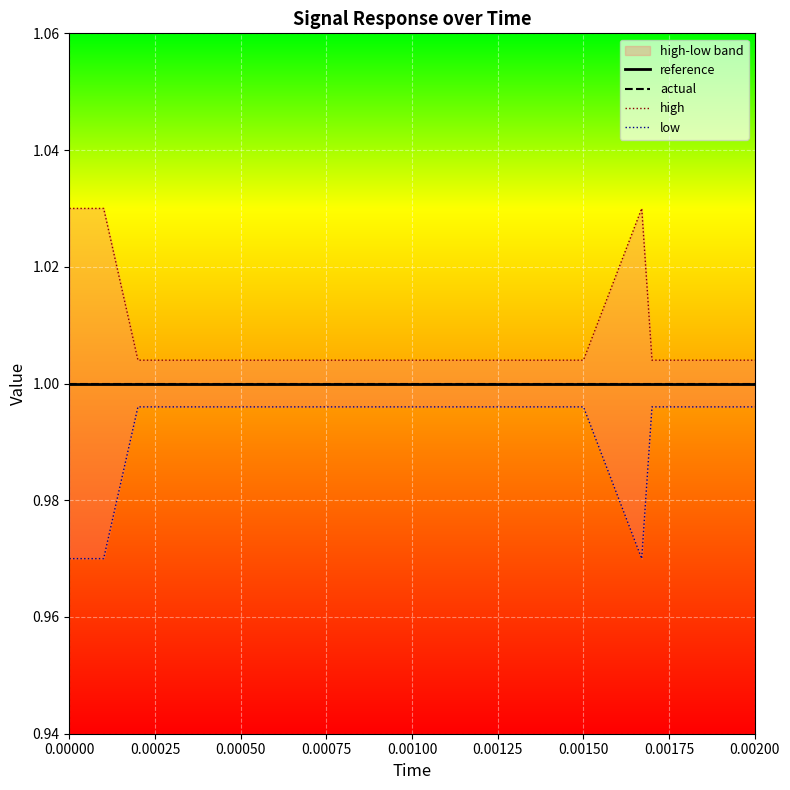

What is the minimum value for actual?

1.0